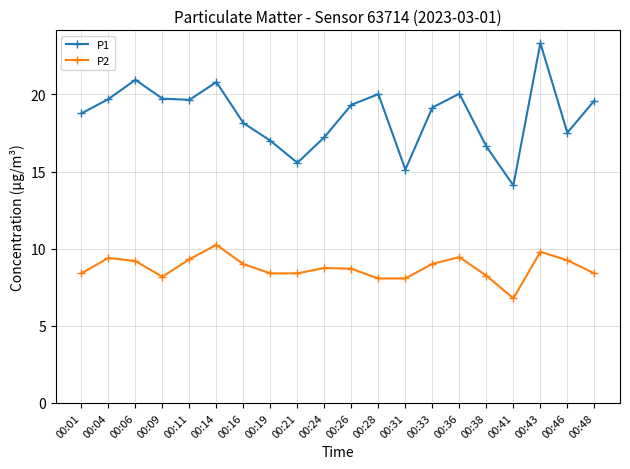

What are all the series names shown in the legend?

P1, P2